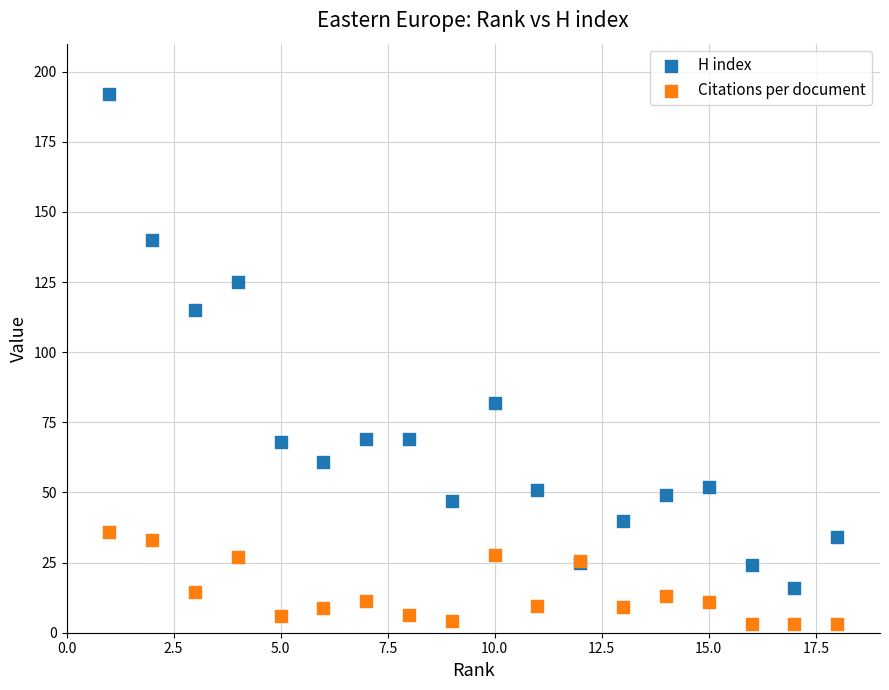

Which series contains the highest Y value?

H index